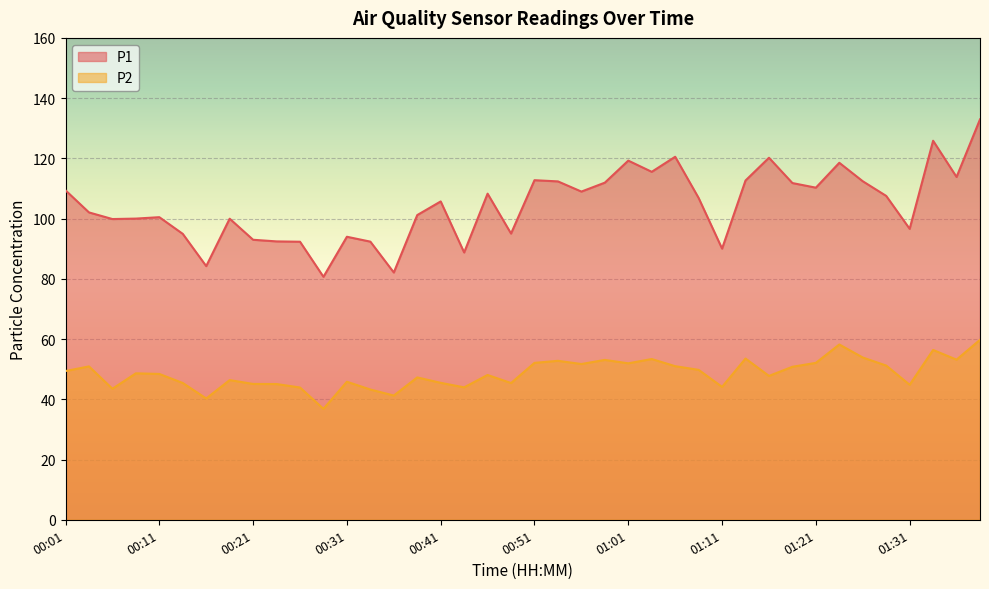

What is the difference between the second highest and second lowest values in the P2 series?

17.9